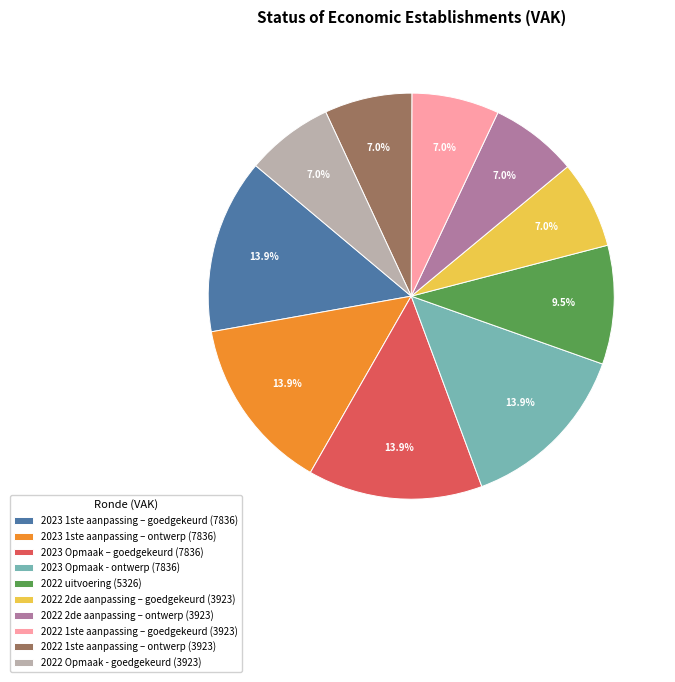

To the nearest percent, what percentage of the pie is 2023 Opmaak – goedgekeurd?

14%